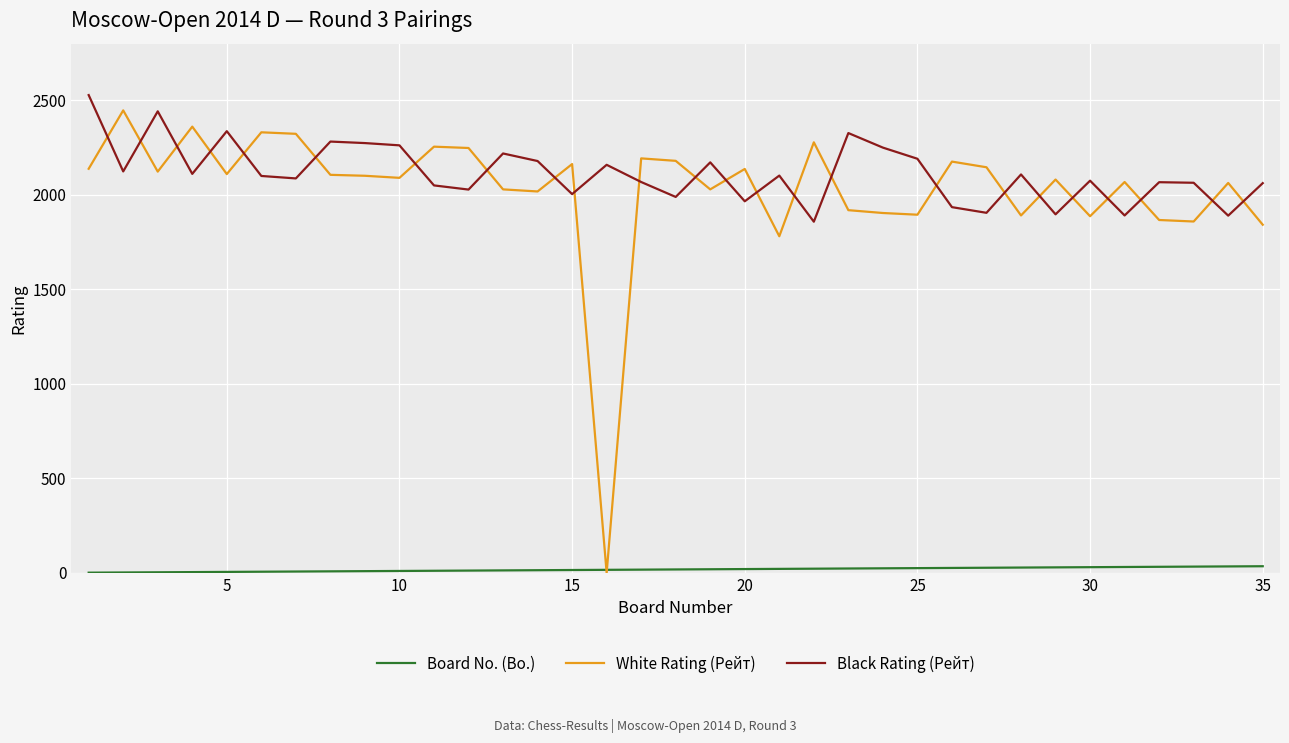

What is the maximum value shown in the chart?

2528